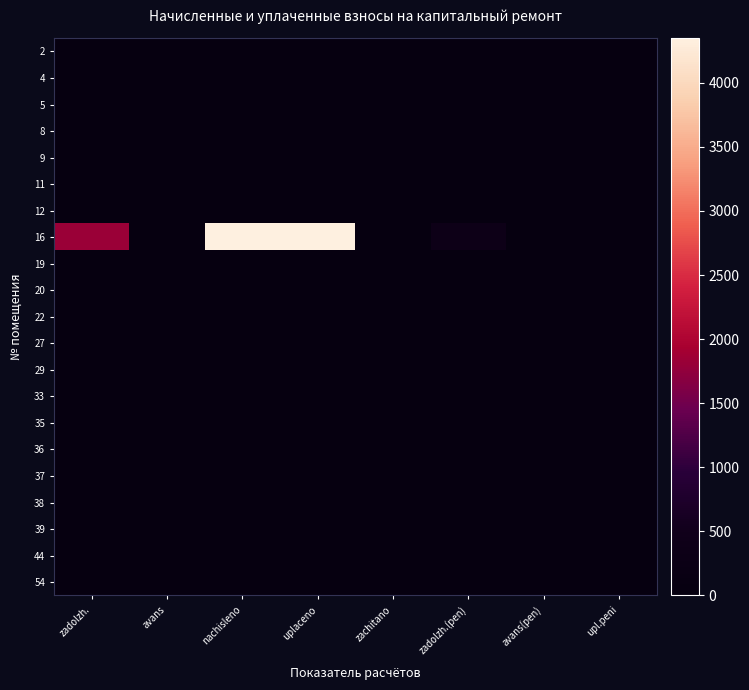

Between uplaceno and avans(pen), which series saw the biggest shift?

16